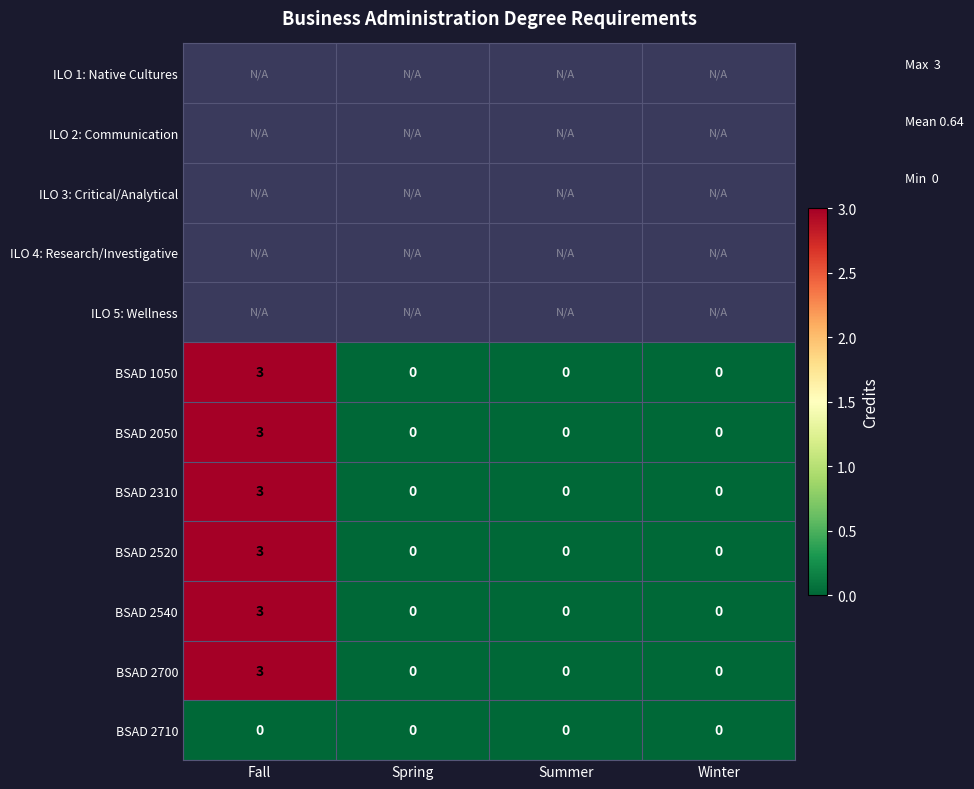

Which has a higher value, Winter or Summer?

Winter